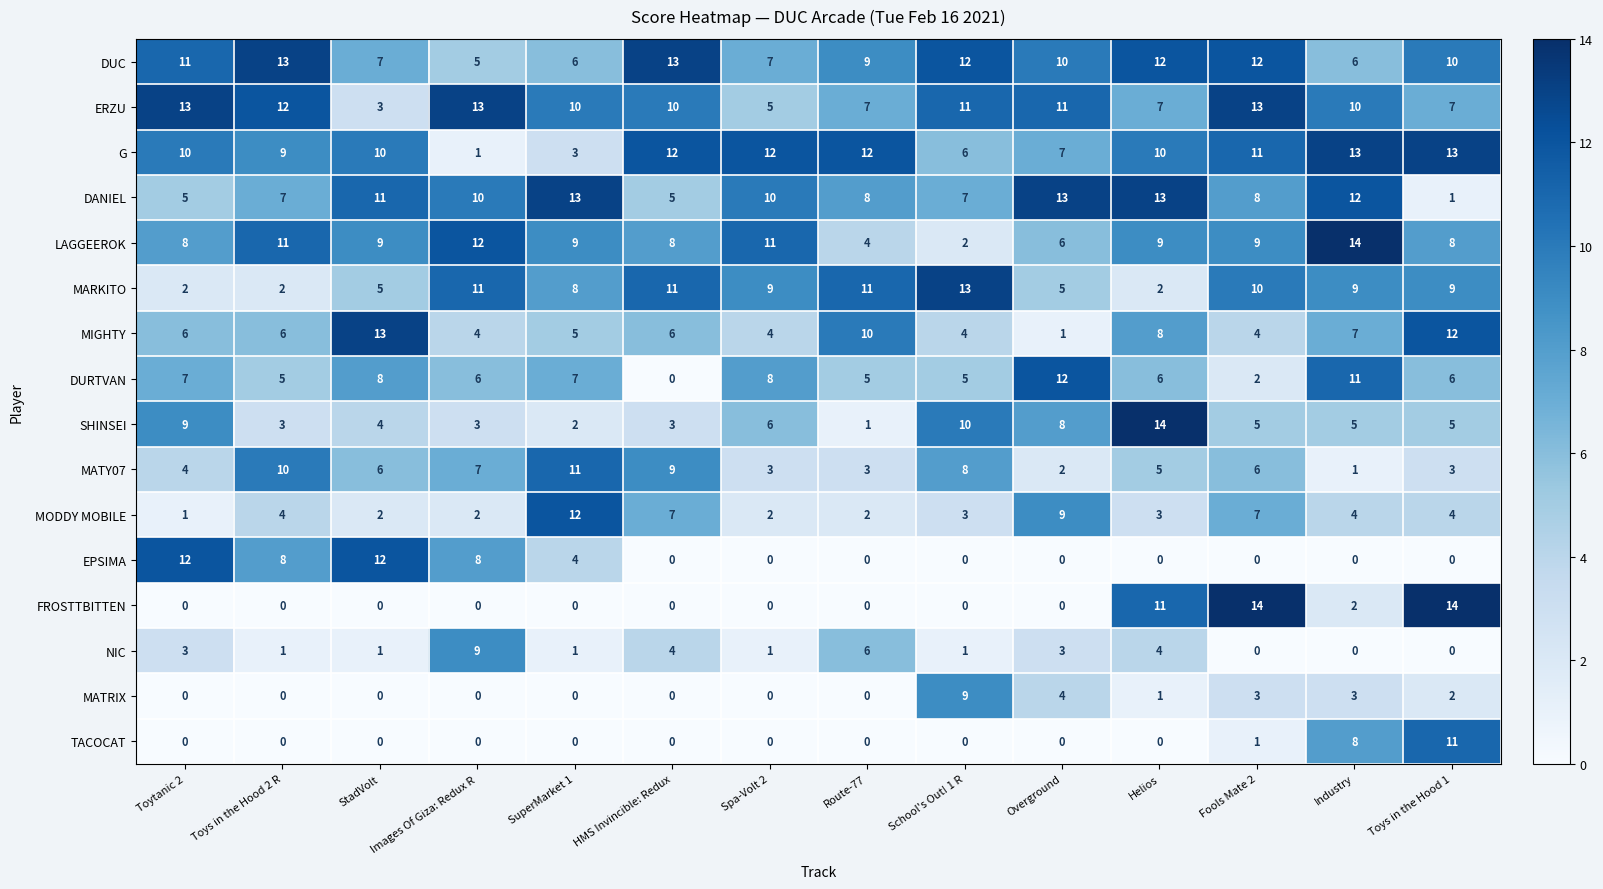

What value does the MATY07 series have at Toys in the Hood 2 R?

10